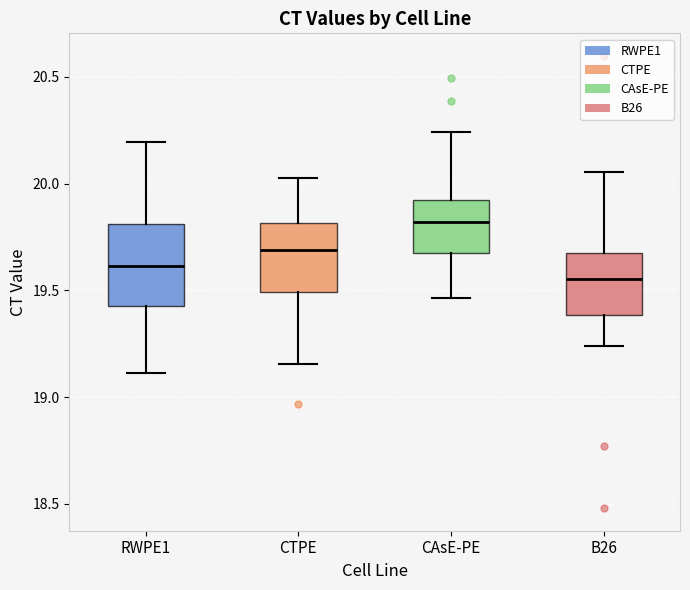

Which box is the tallest, from its lower edge to its upper edge?

RWPE1